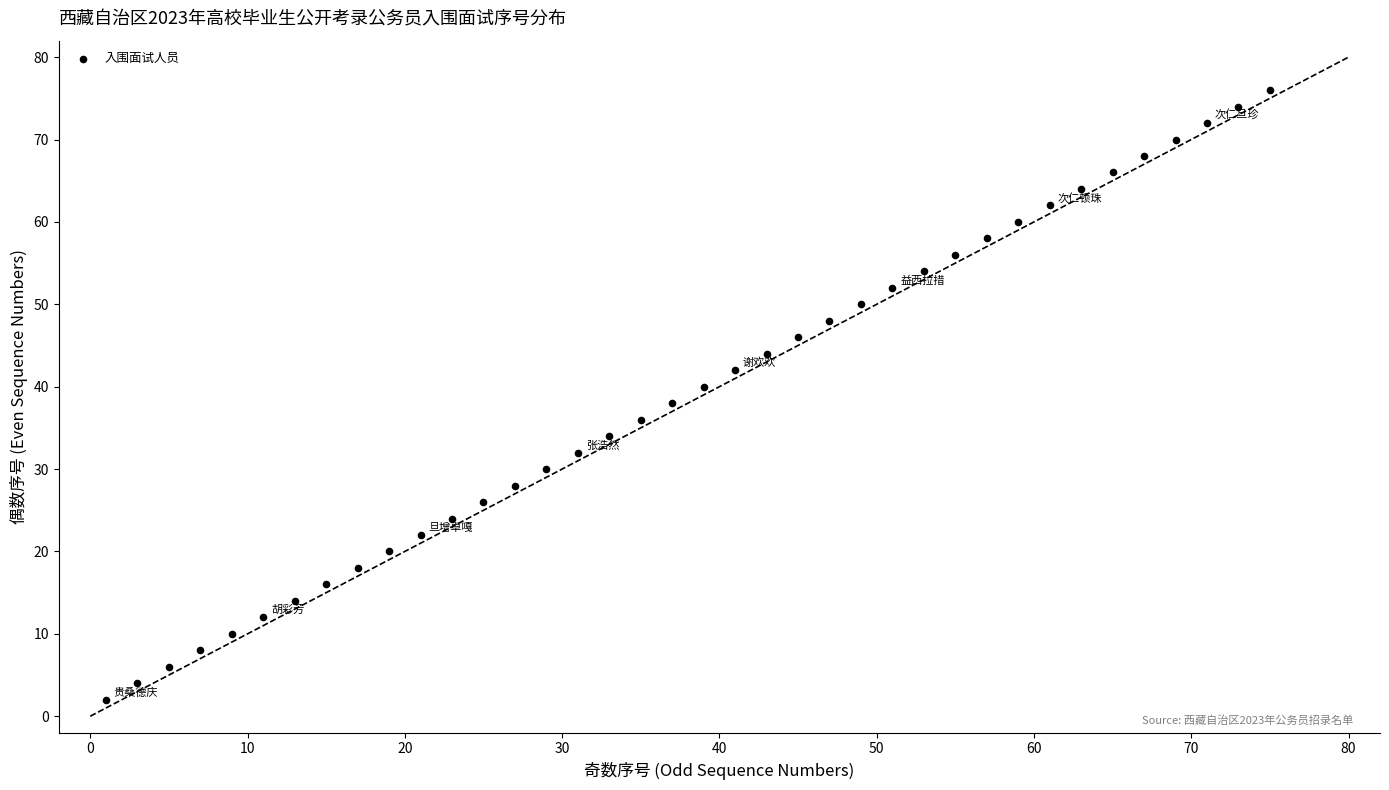

What is the range of Y values (max minus min)?

74